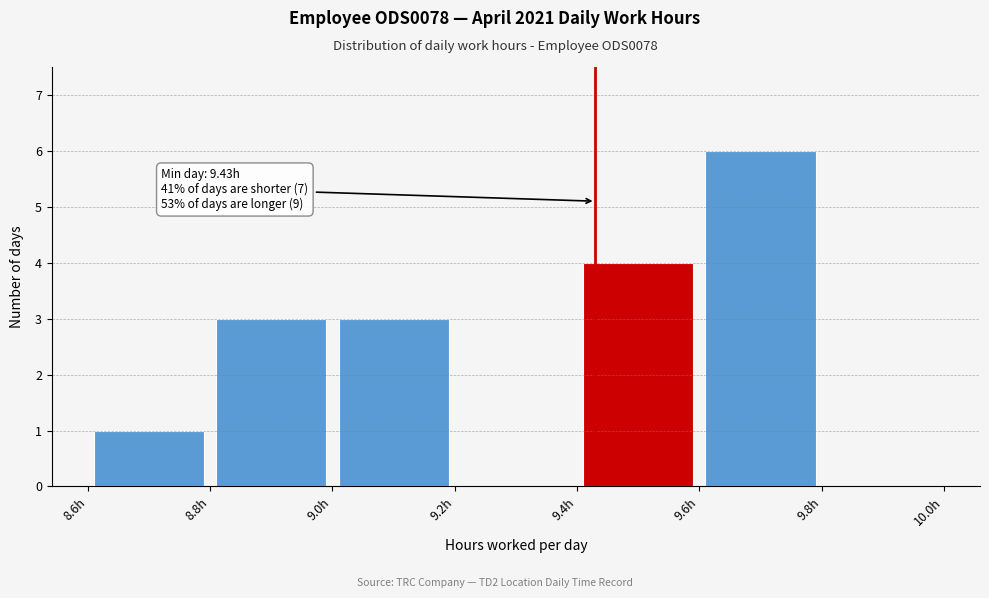

Which range on the x-axis has the tallest bar?

9.6 to 9.8